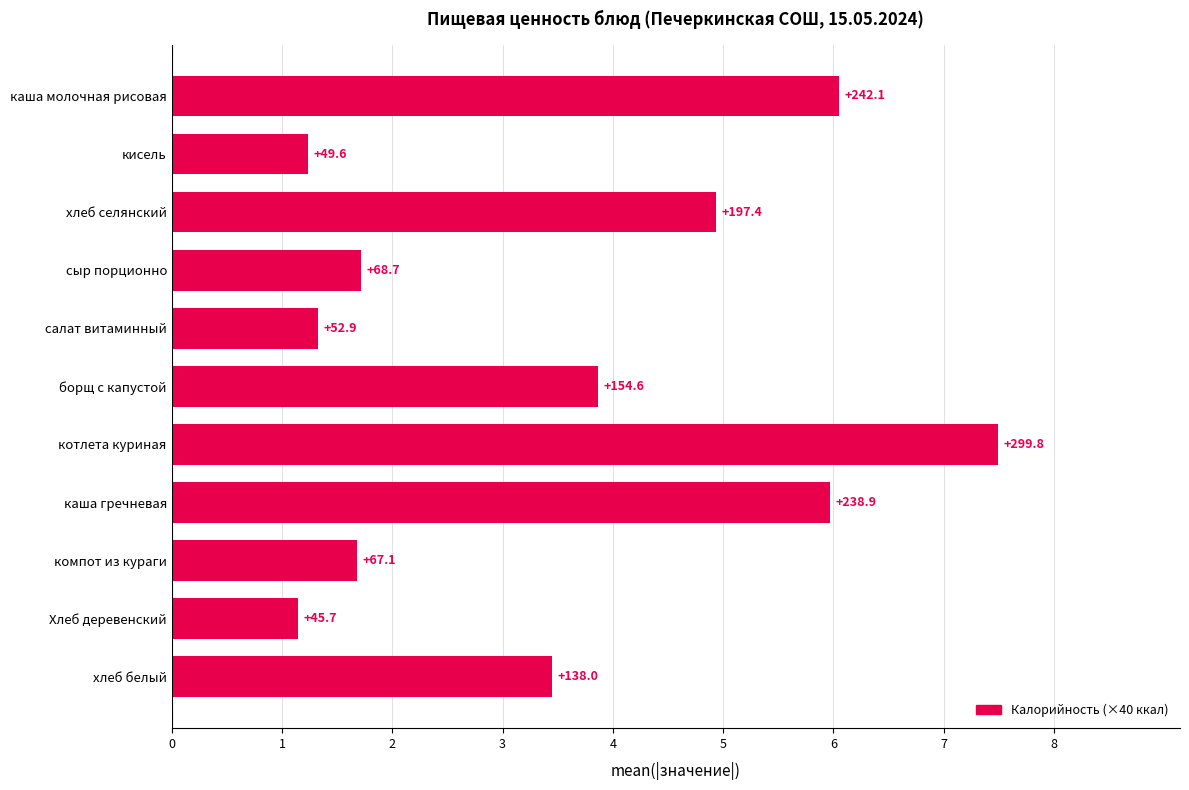

How many bars are there in total?

11